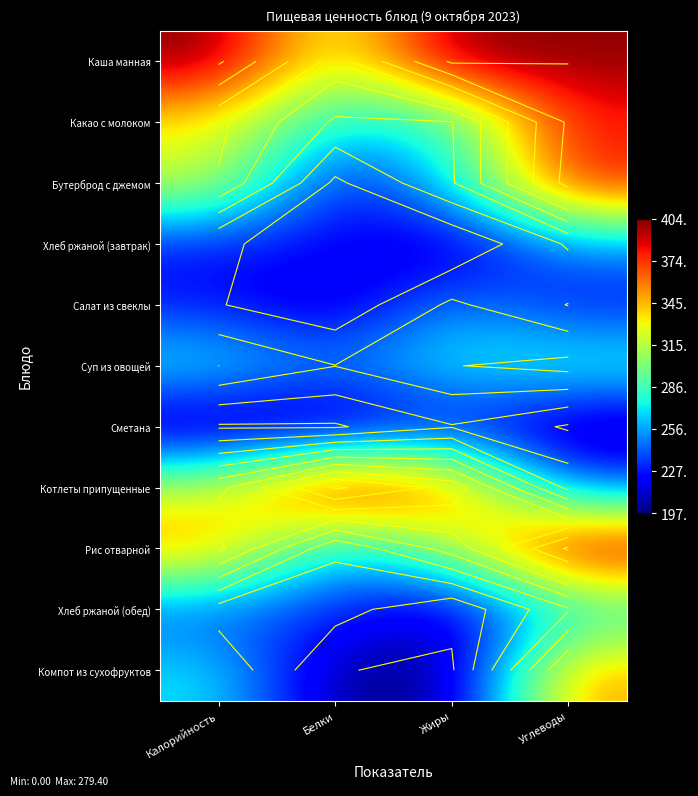

What is the smallest value displayed?

197.0